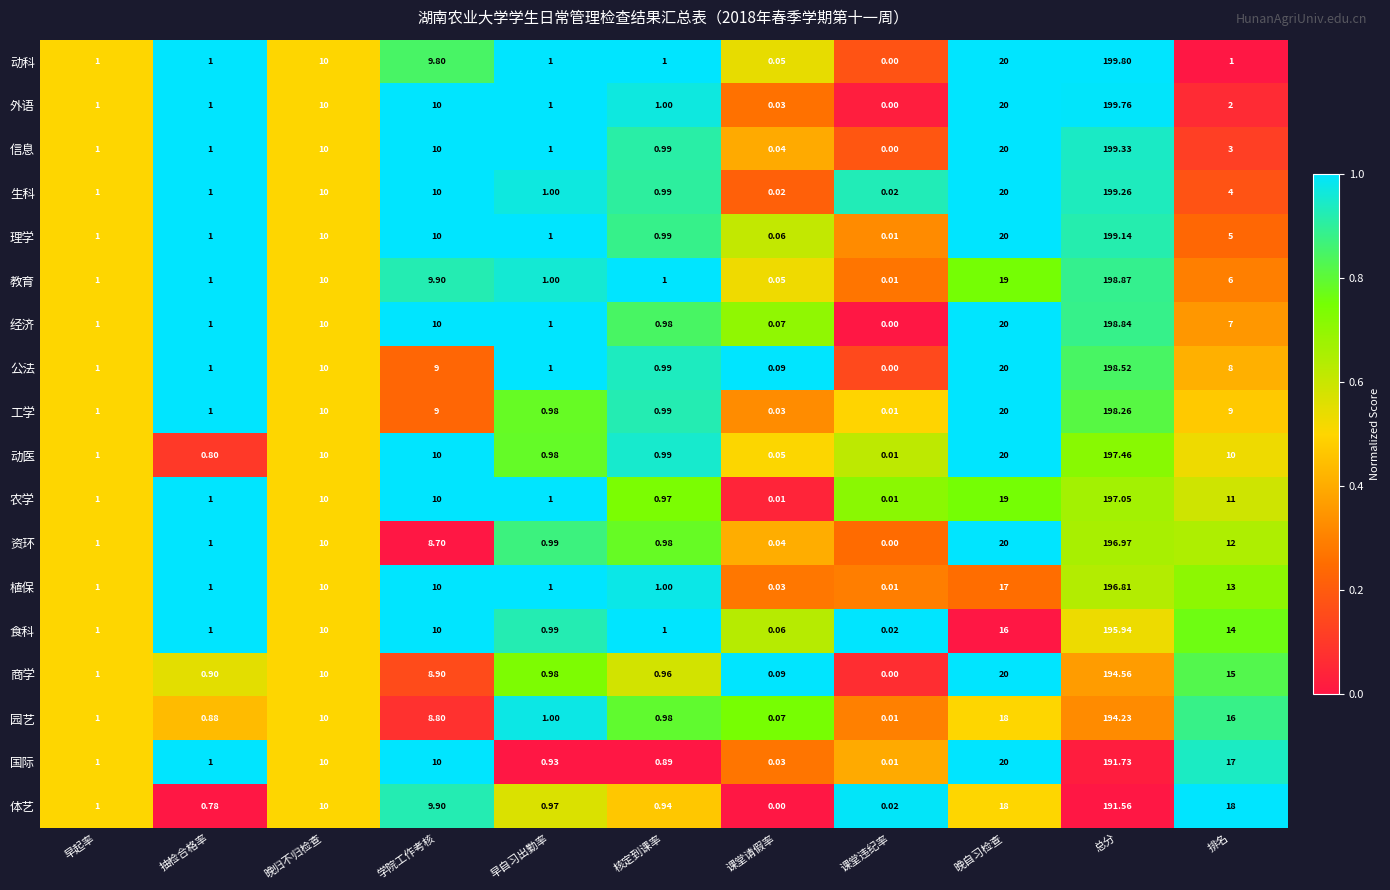

At which category is the sum across all series the highest?

总分